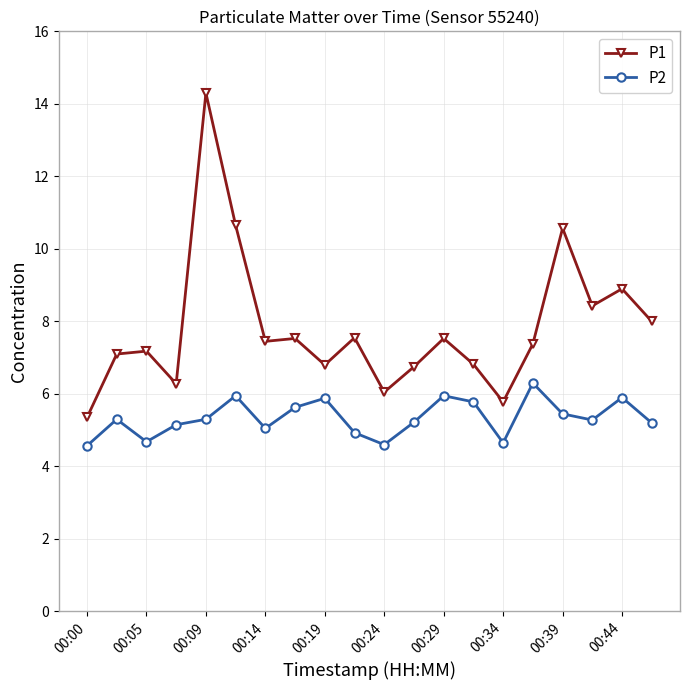

Rank the series by their maximum value, from lowest to highest.

P2, P1